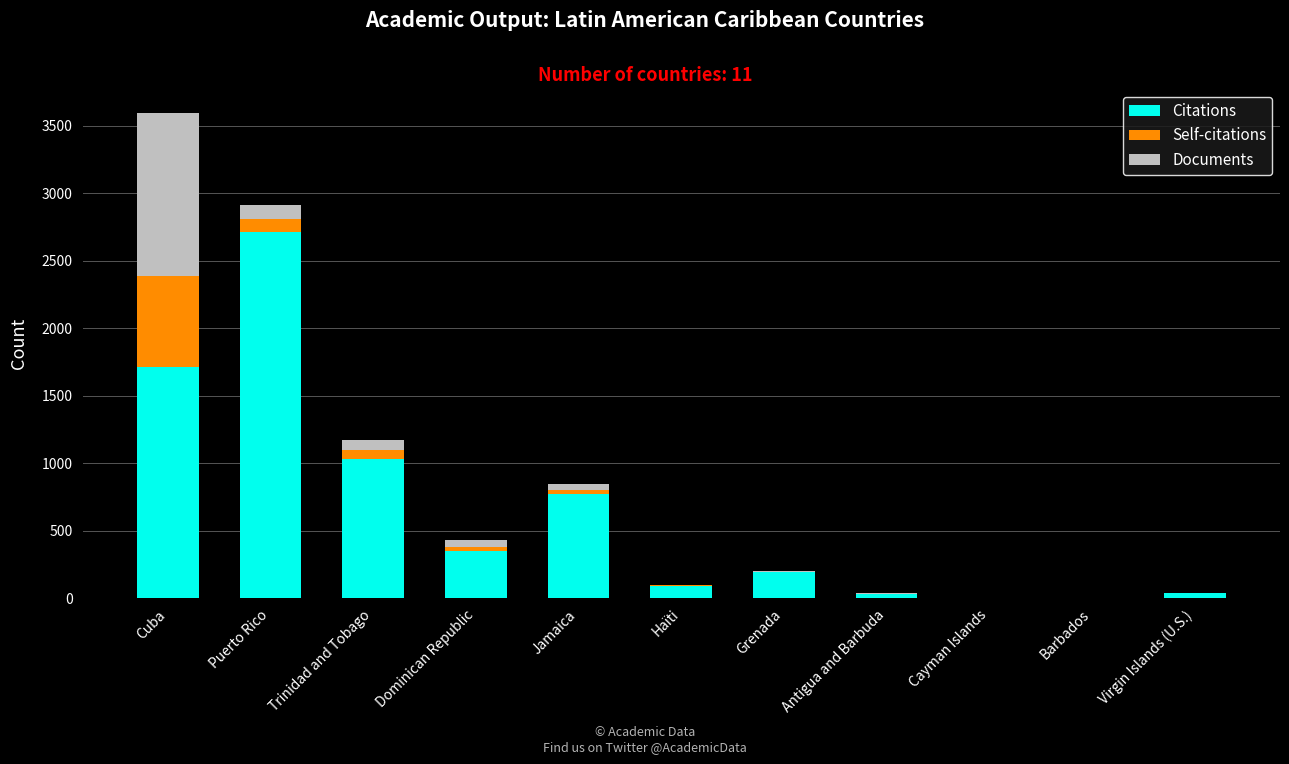

What is the highest value of the Citations series?

2711